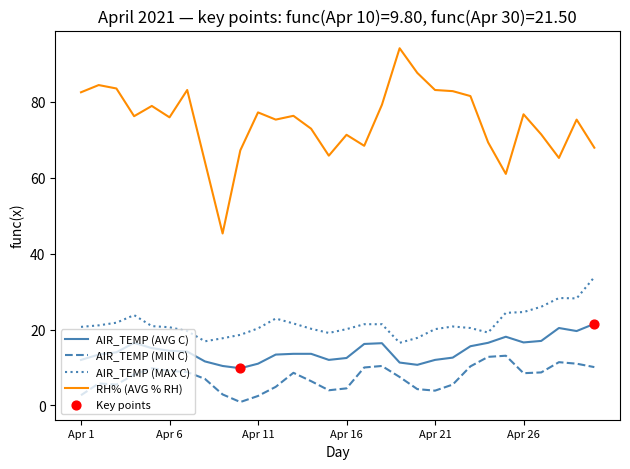

Which series has the largest total across all categories?

RH% (AVG % RH)